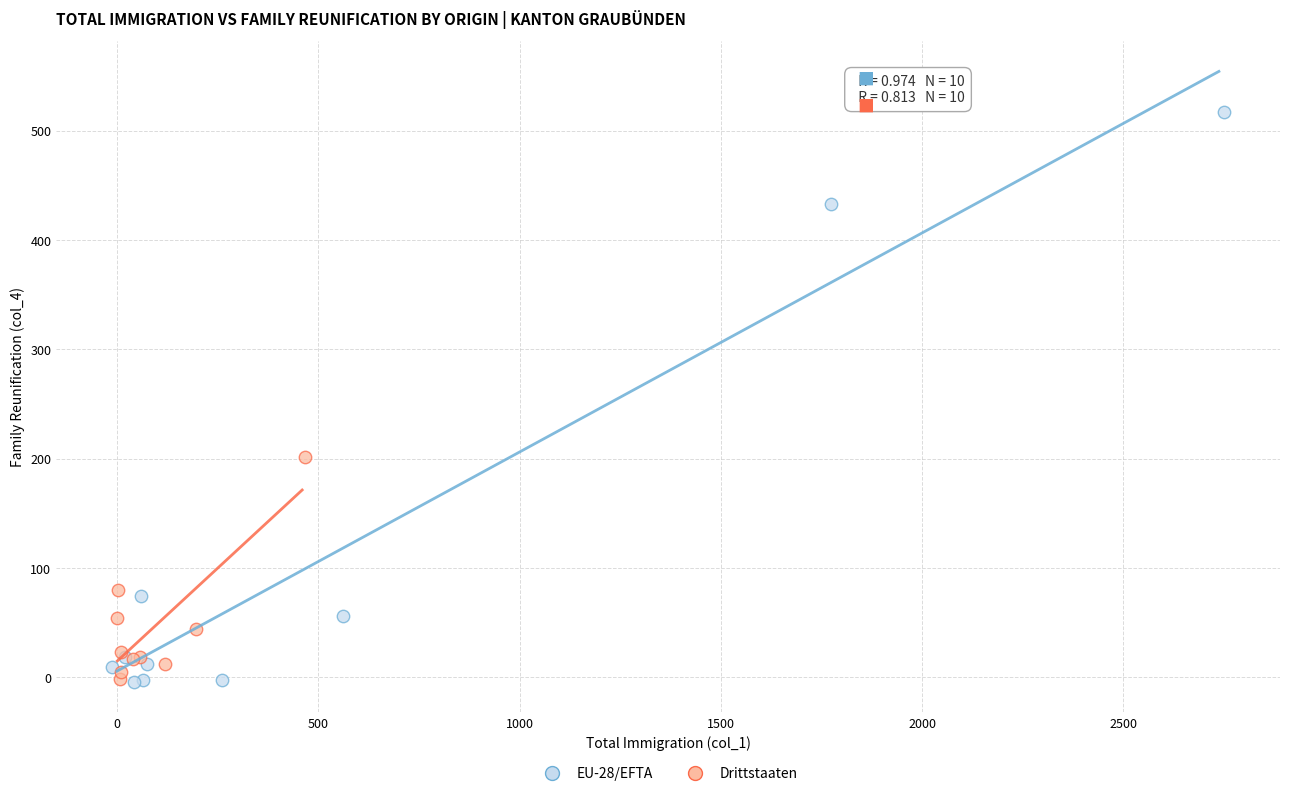

Which series has the largest Y range (max minus min)?

EU-28/EFTA